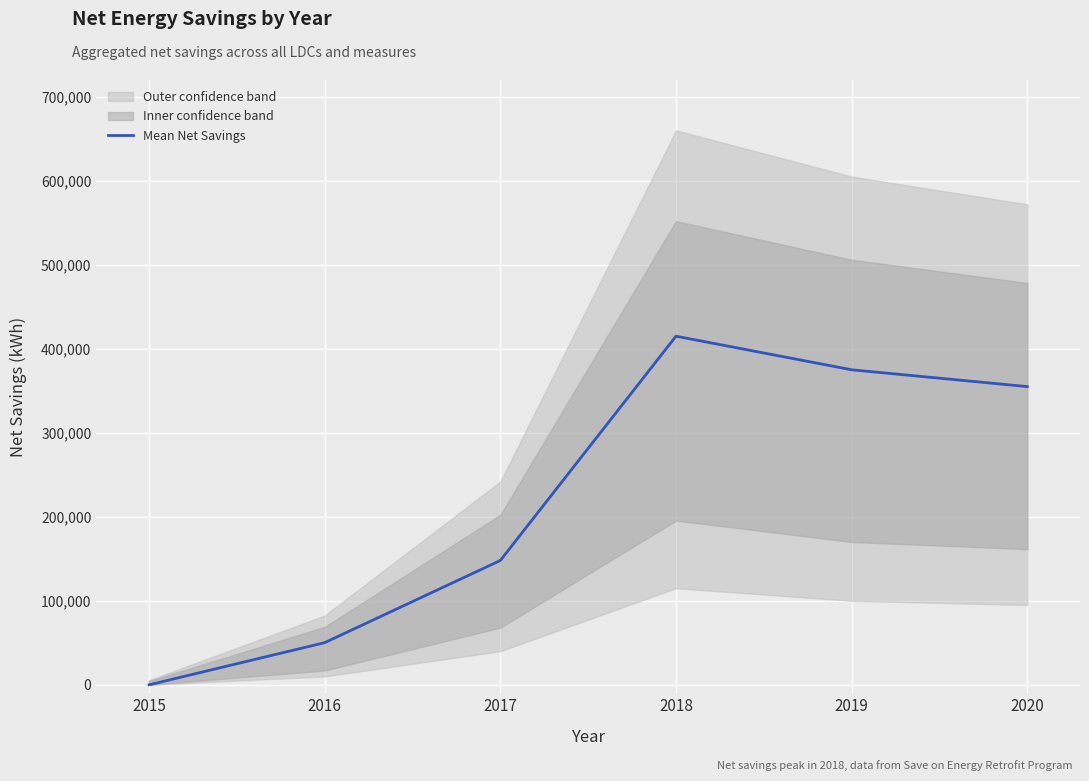

What is the highest value of the Mean Net Savings series?

415000.0